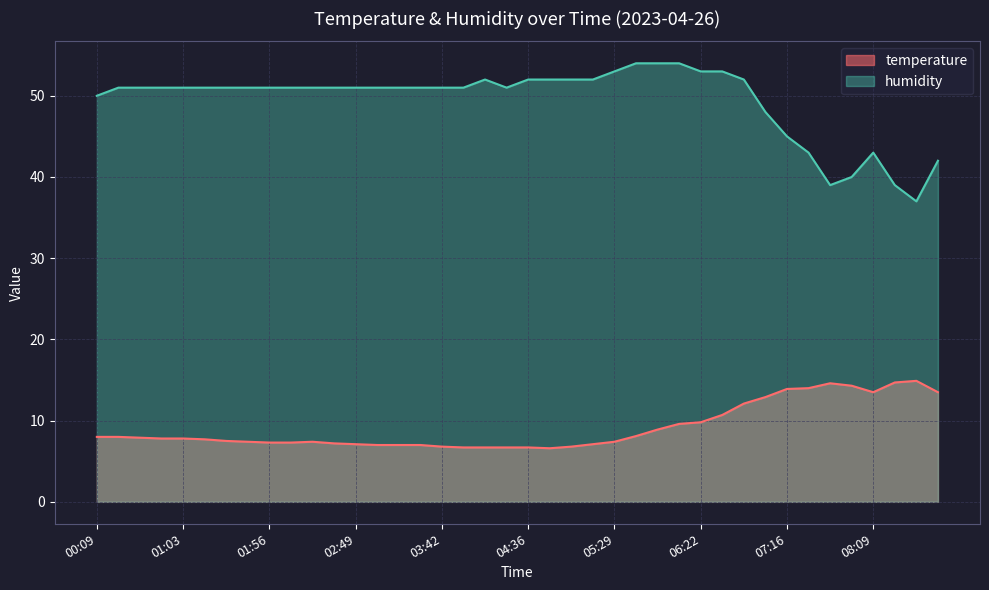

In humidity, how many points are higher than both neighbors (excluding endpoints)?

2